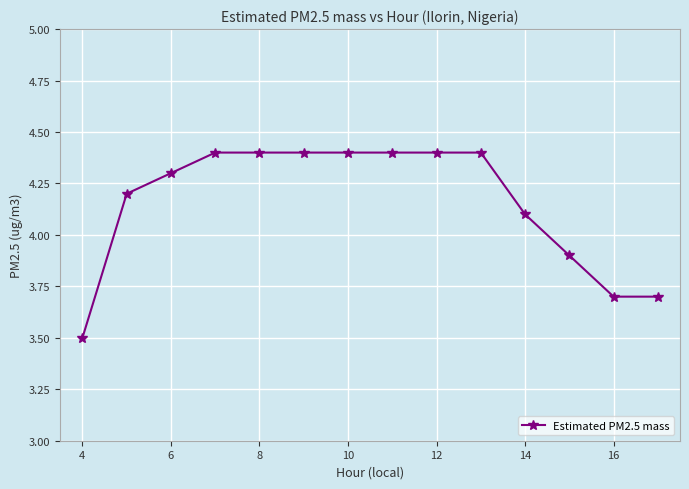

Reading right to left, extract all data points from this chart.

3.7	3.7	3.9	4.1	4.4	4.4	4.4	4.4	4.4	4.4	4.4	4.3	4.2	3.5